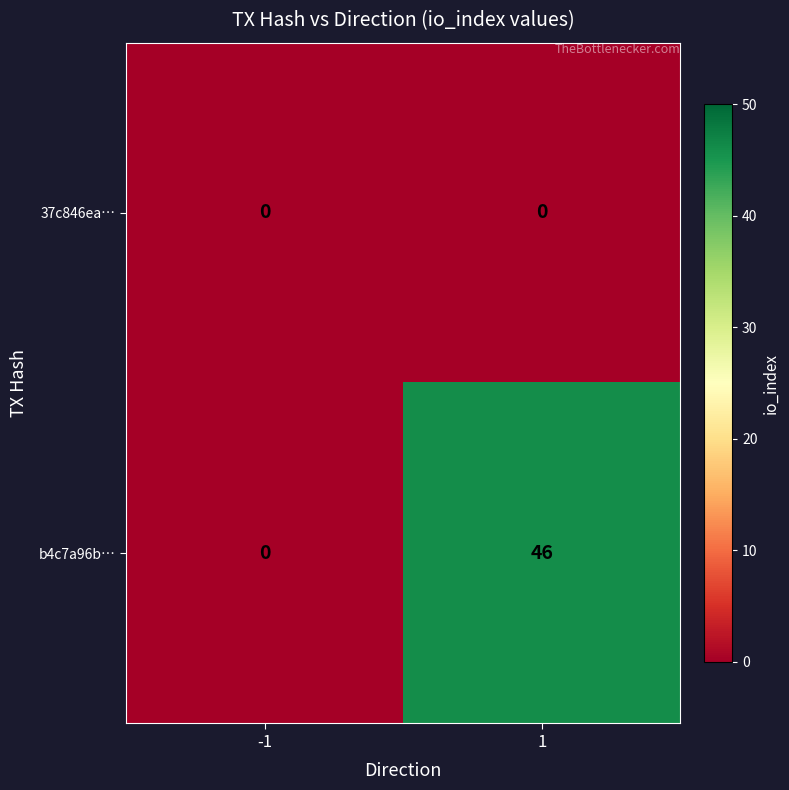

How many categories are shown in the chart?

2